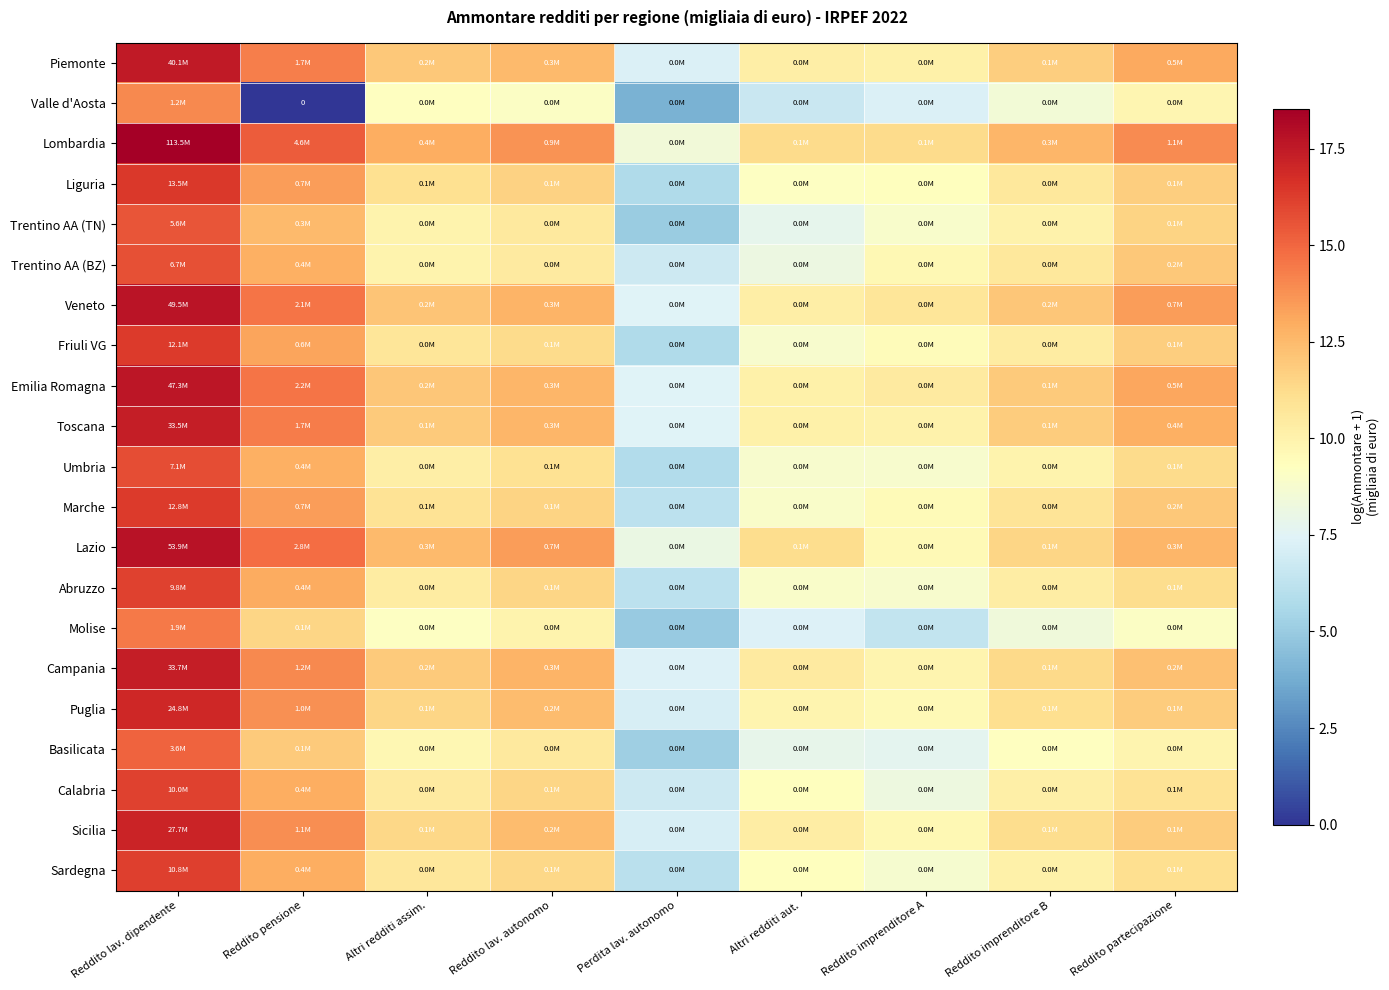

Which series has the largest total across all categories?

Lombardia